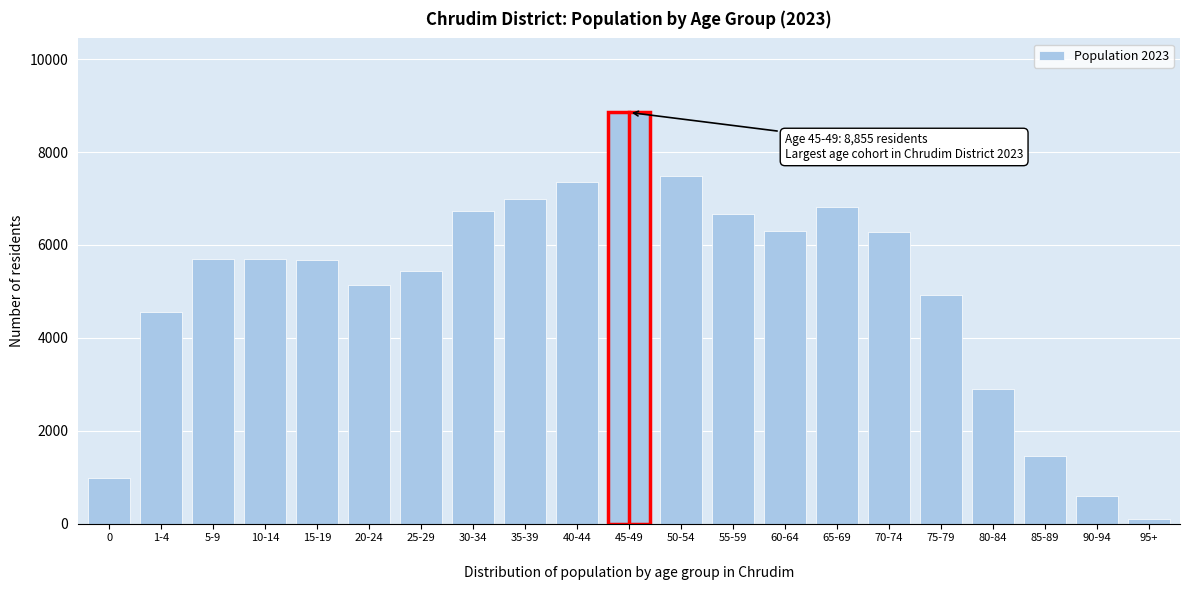

What is the average value?

5077